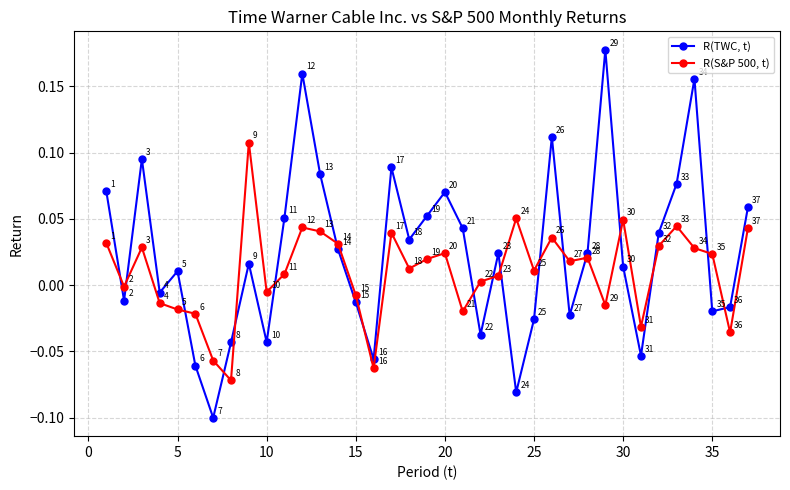

Which series ends up on top after the final intersection of R(S&P 500, t) and R(TWC, t)?

R(TWC, t)